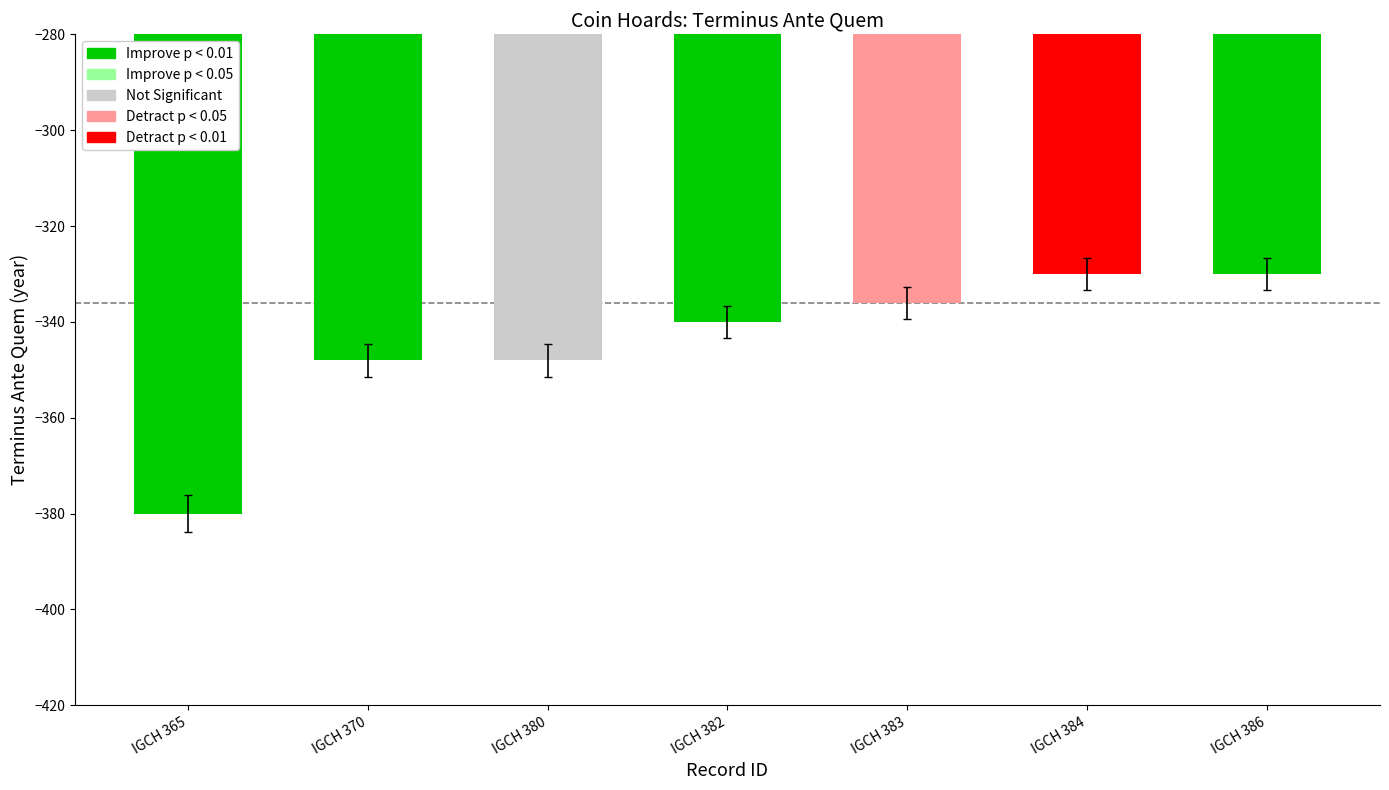

Reading left to right, extract all data points from this chart.

-380	-348	-348	-340	-336	-330	-330